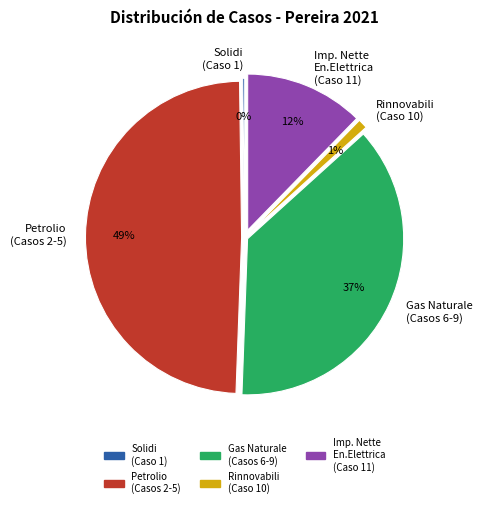

What percentage is the Imp. Nette En.Elettrica (Caso 11) slice, to the nearest percent?

12%